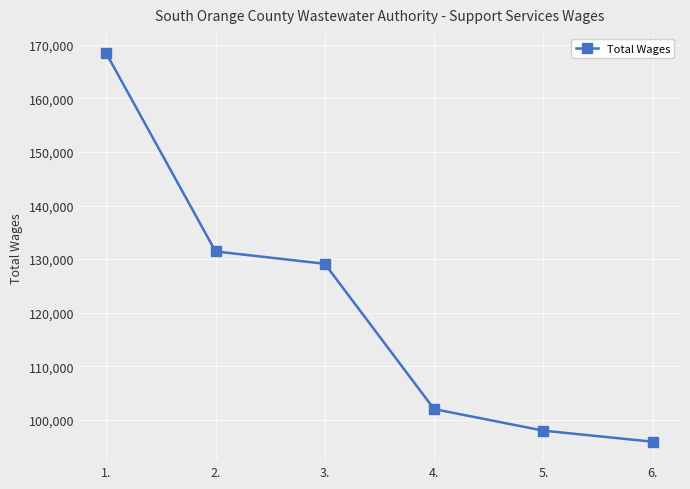

Which label corresponds to the smallest value in the chart?

6.